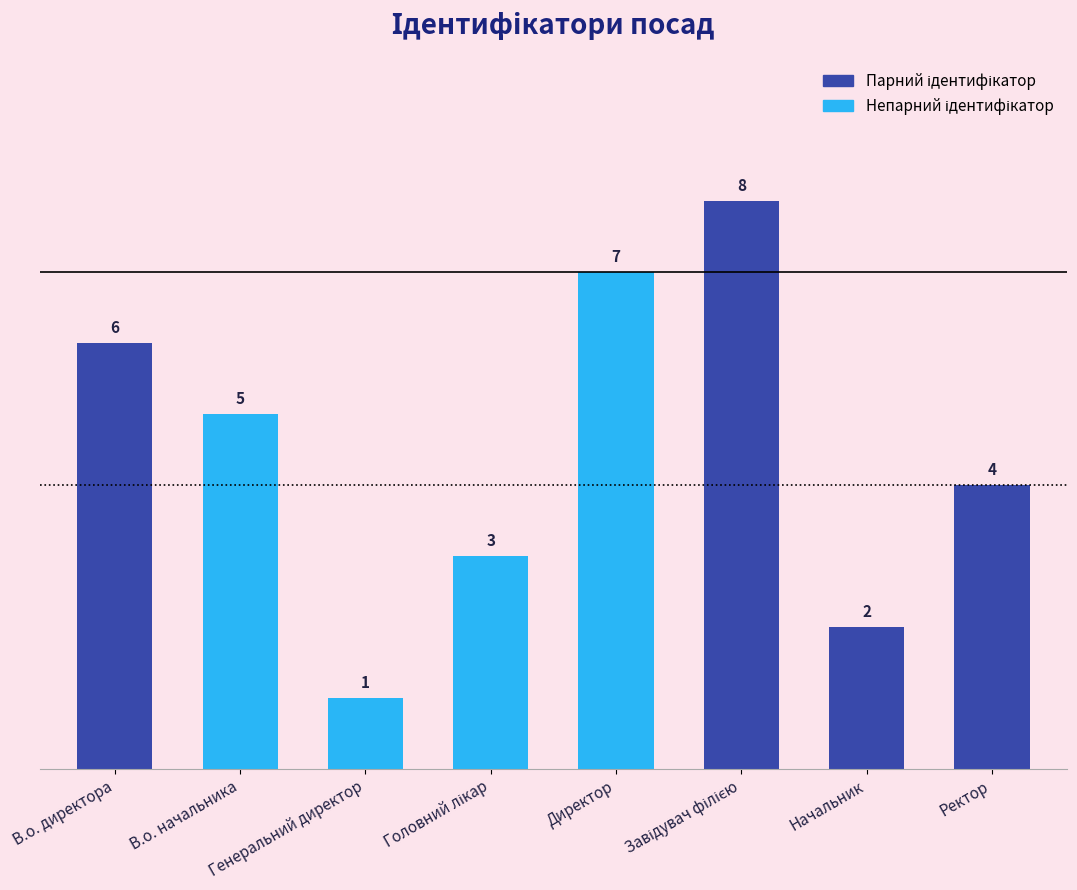

Reading left to right, what are all the values shown in this chart?

6	5	1	3	7	8	2	4